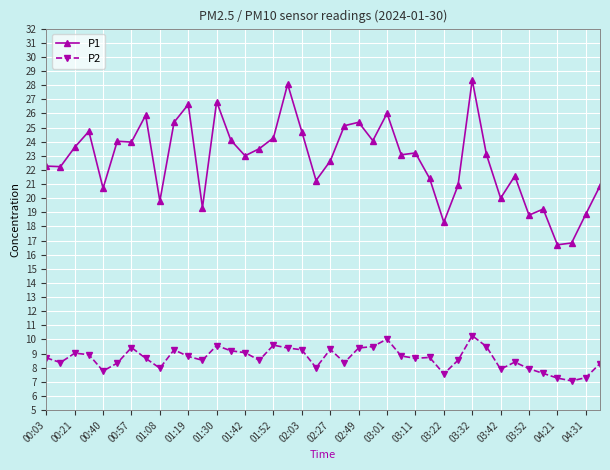

What is the difference between the maximum and second lowest values in the P1 series?

11.5